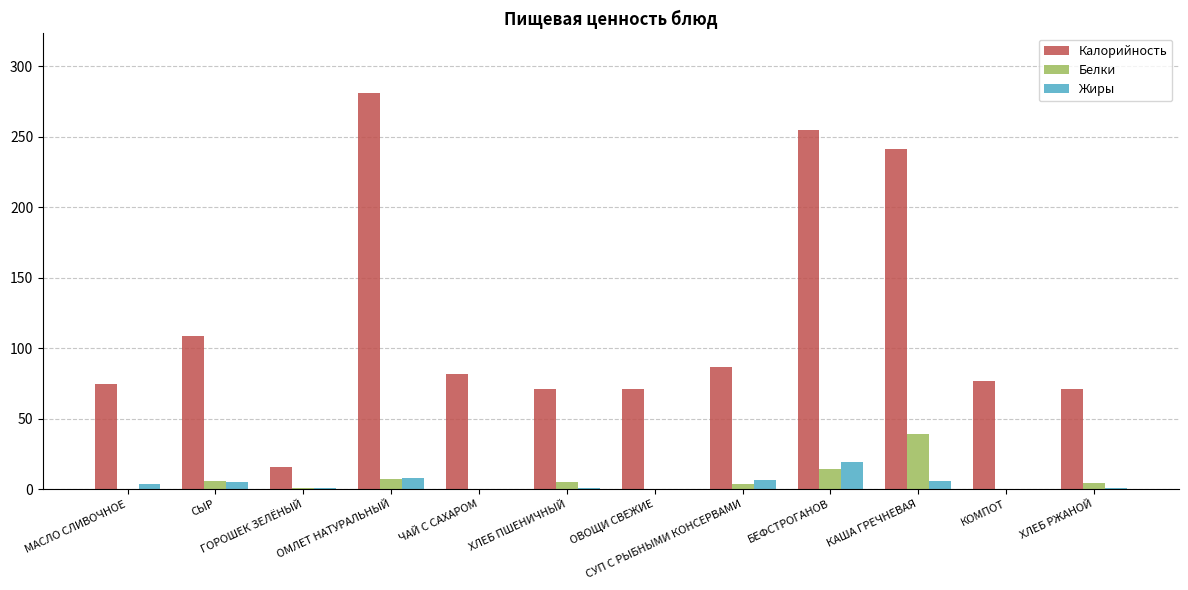

True or false: Жиры has a value of 0.0 at ОВОЩИ СВЕЖИЕ.

True